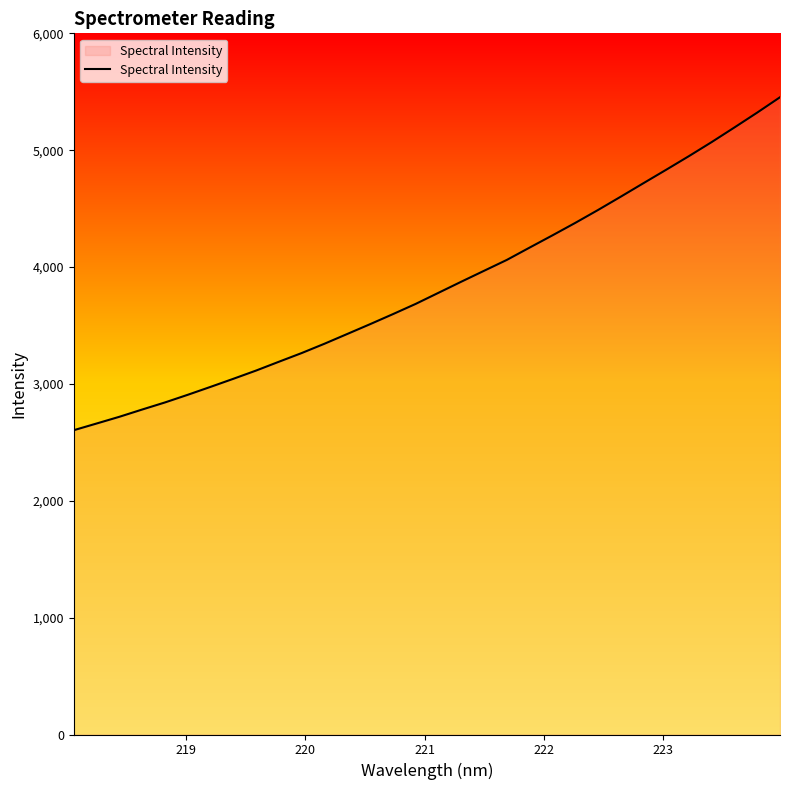

What is the greatest value displayed?

5453.1